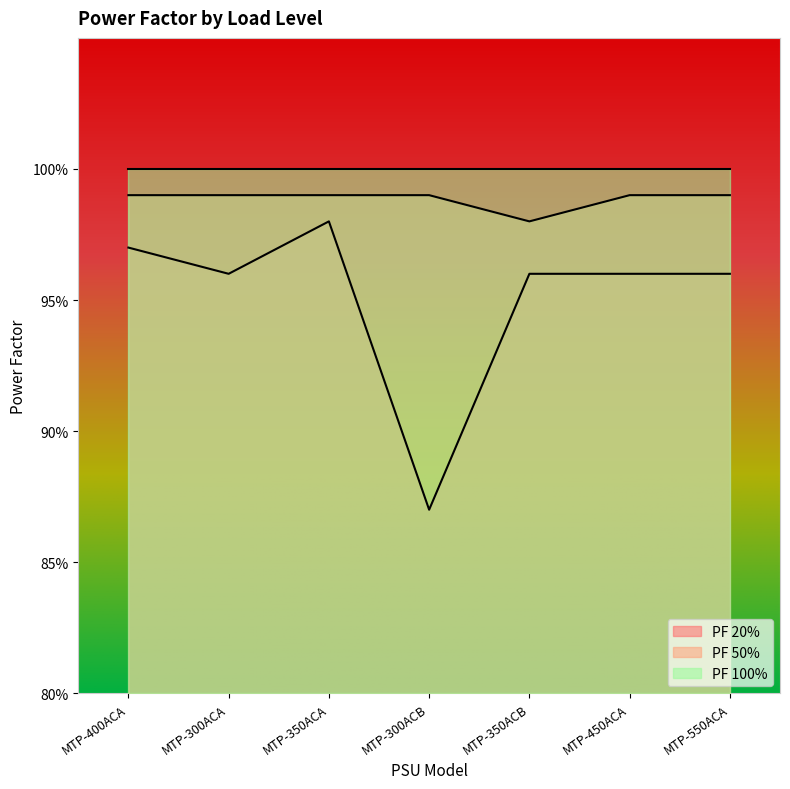

True or false: PF 50% has a value of 0.5 at MTP-400ACA.

False